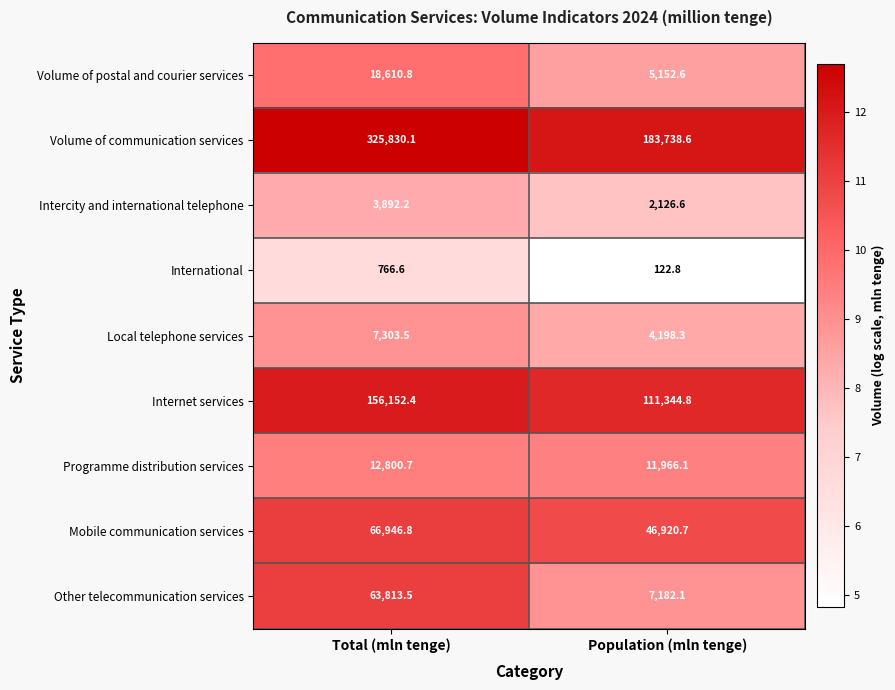

Is it true that Local telephone services equals 7303.5 at Total (mln tenge)?

True